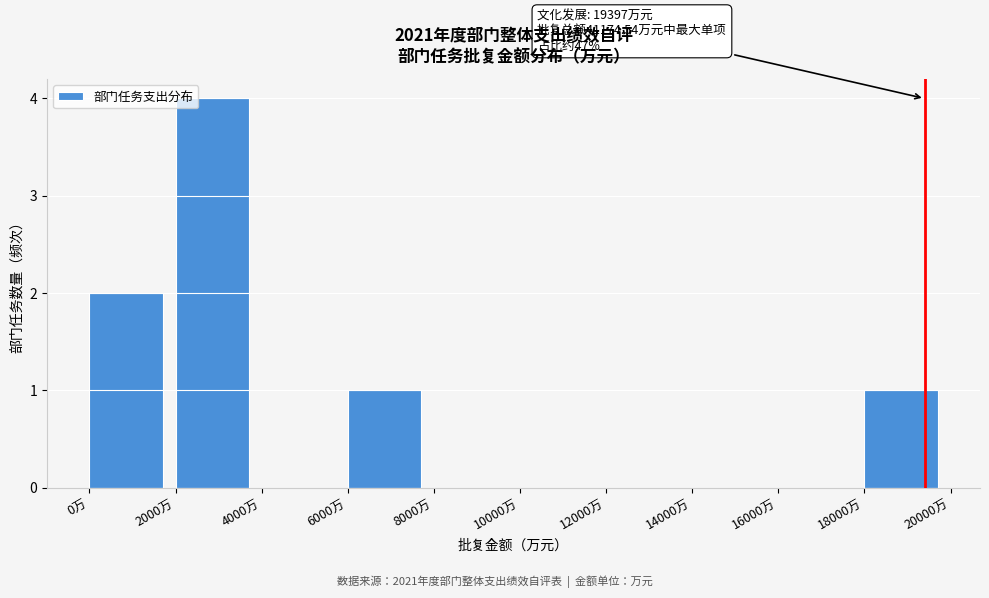

Over which range of the x-axis is the bar tallest?

2000 to 4000